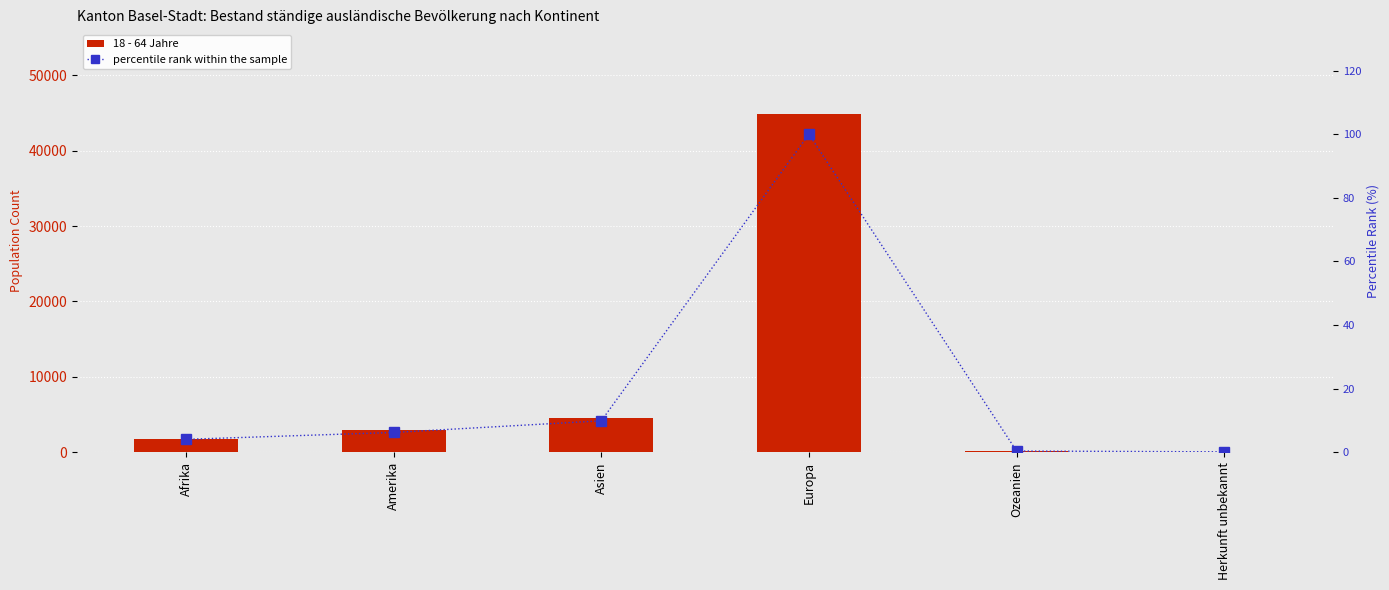

What is the approximate value of 18 - 64 Jahre at Asien?

4559.0